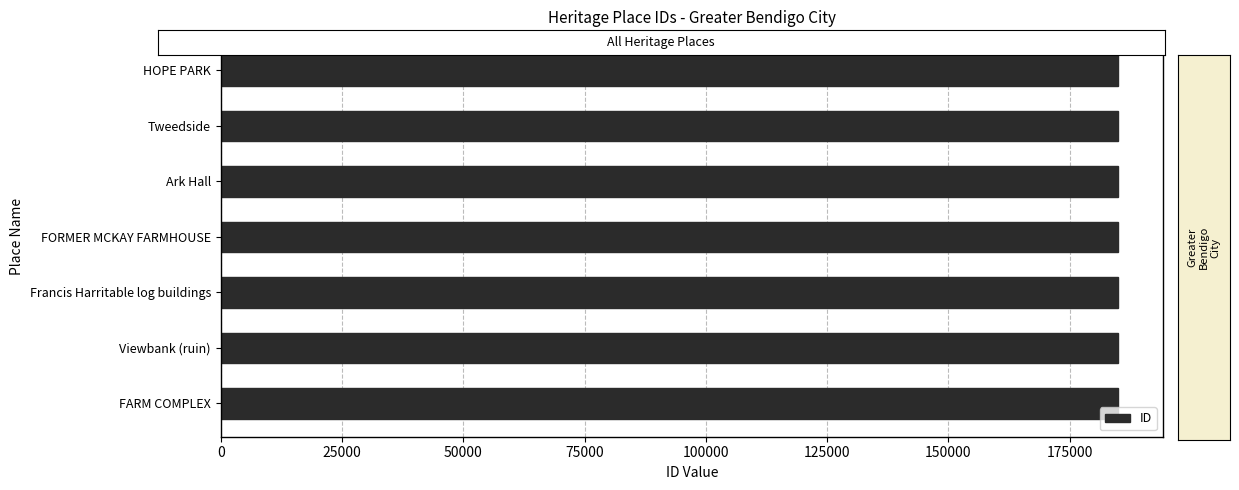

What is the label of the 2nd bar from the bottom?

Viewbank (ruin)